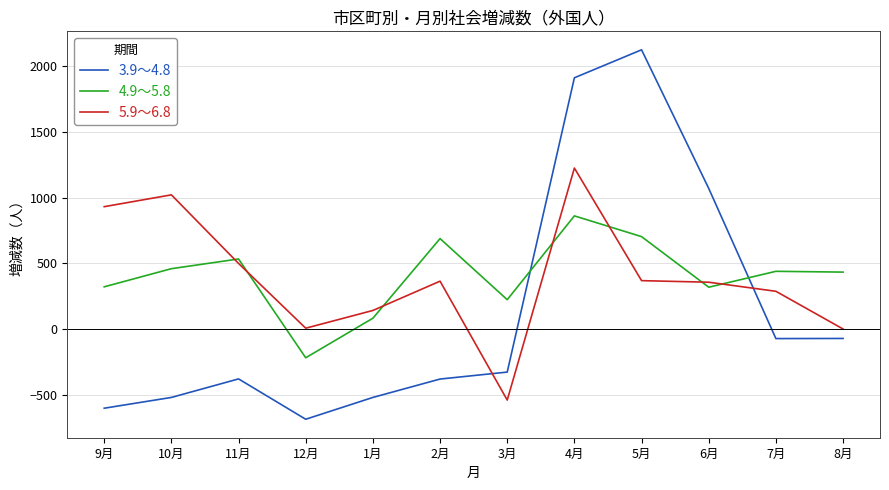

Which series has the largest range (max minus min)?

3.9～4.8